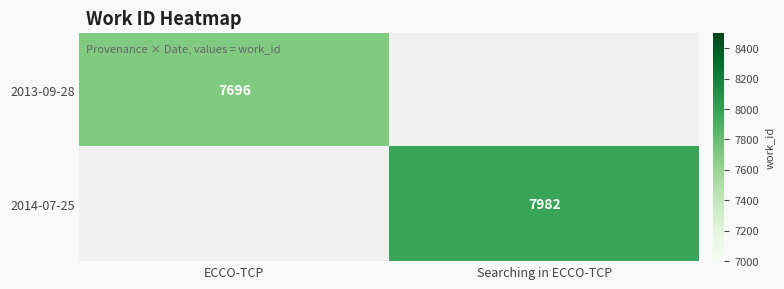

The value of 2014-07-25 at Searching in ECCO-TCP is 7982. True or false?

True